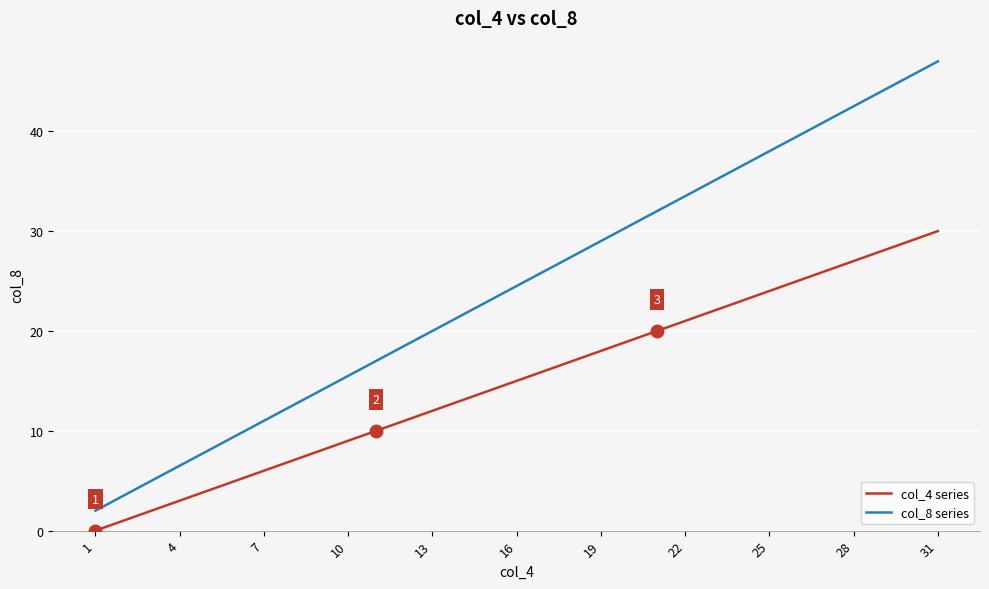

Reading left to right, list all the values displayed in this chart.

col_4 series: 0.0	1.0	2.0	3.0	4.0	5.0	6.0	7.0	8.0	9.0	10.0	11.0	12.0	13.0	14.0	15.0	16.0	17.0	18.0	19.0	20.0	21.0	22.0	23.0	24.0	25.0	26.0	27.0	28.0	29.0	30.0
col_8 series: 2.0	3.5	5.0	6.5	8.0	9.5	11.0	12.5	14.0	15.5	17.0	18.5	20.0	21.5	23.0	24.5	26.0	27.5	29.0	30.5	32.0	33.5	35.0	36.5	38.0	39.5	41.0	42.5	44.0	45.5	47.0